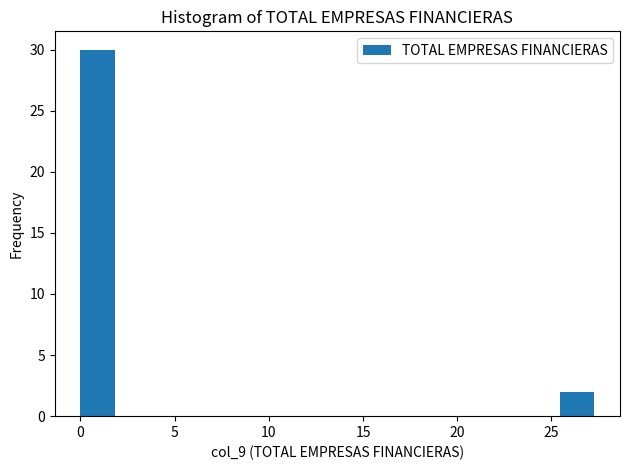

Around what value on the x-axis is the tallest bar? Give the approximate position of its centre, as read against the axis.

1.0